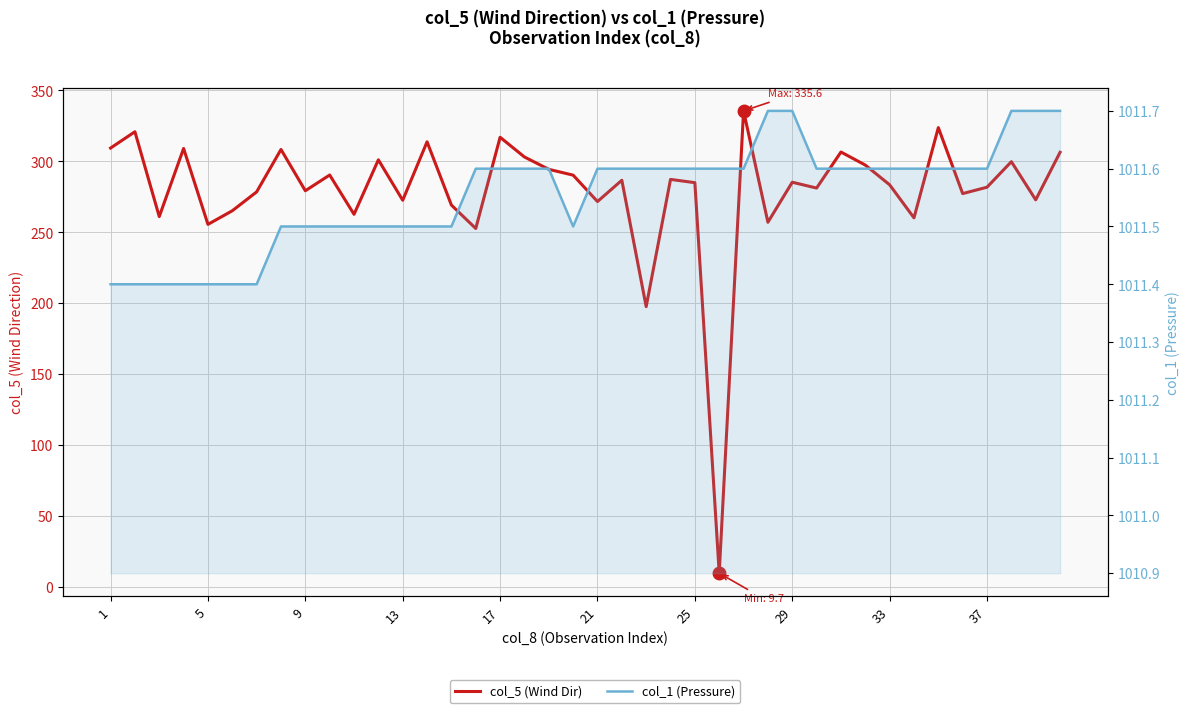

Which series has the largest range (max minus min)?

col_5 (Wind Dir)